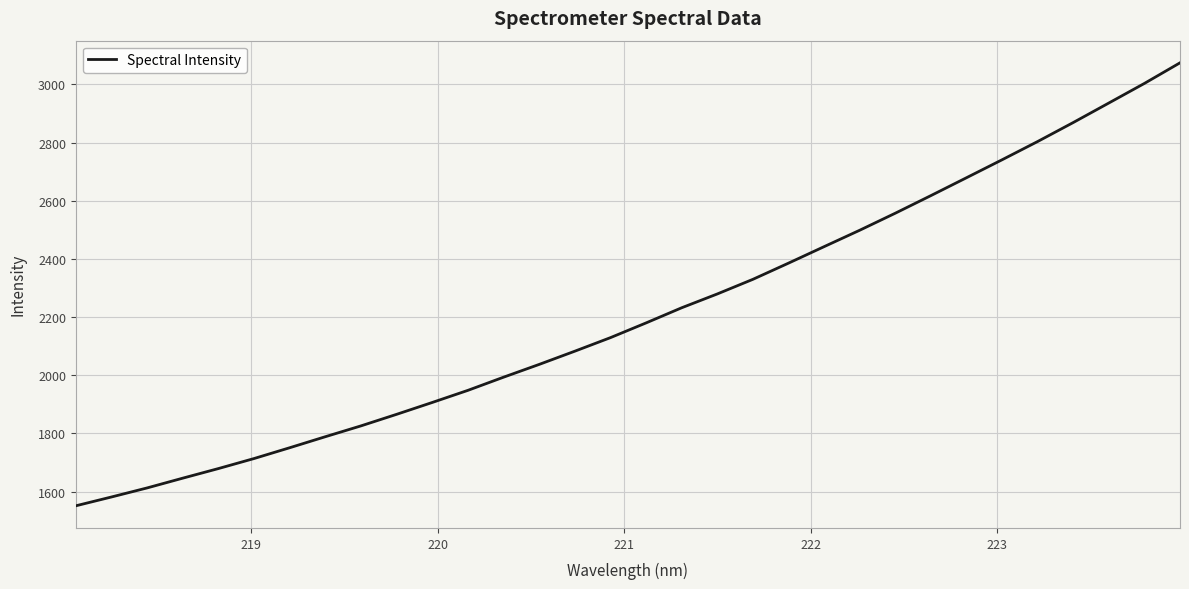

What is the smallest value displayed?

1551.0